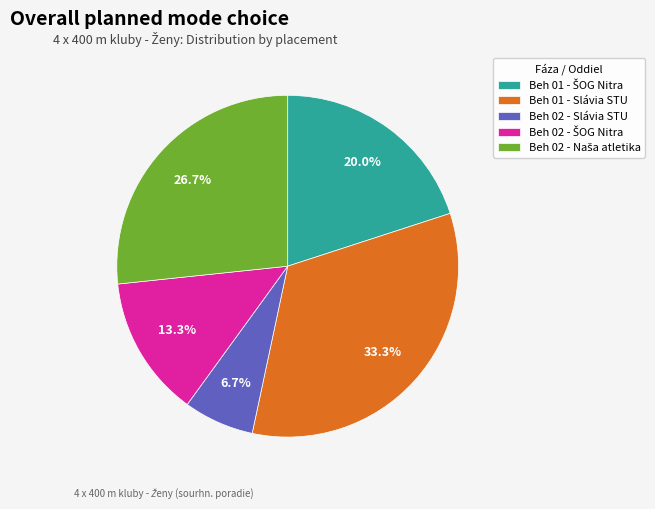

What portion of the pie excludes Beh 01 - Slávia STU?

66.7%